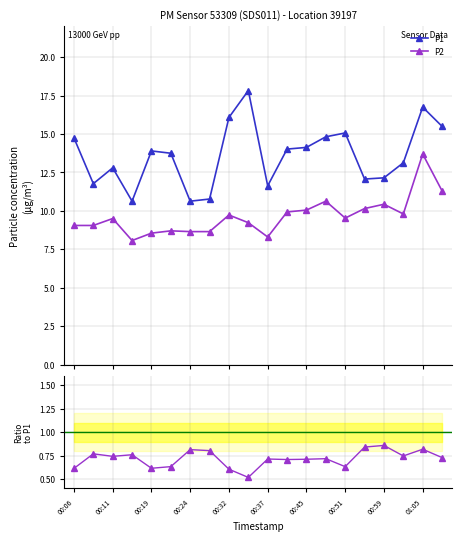

In P1, how many points are higher than both neighbors (excluding endpoints)?

5